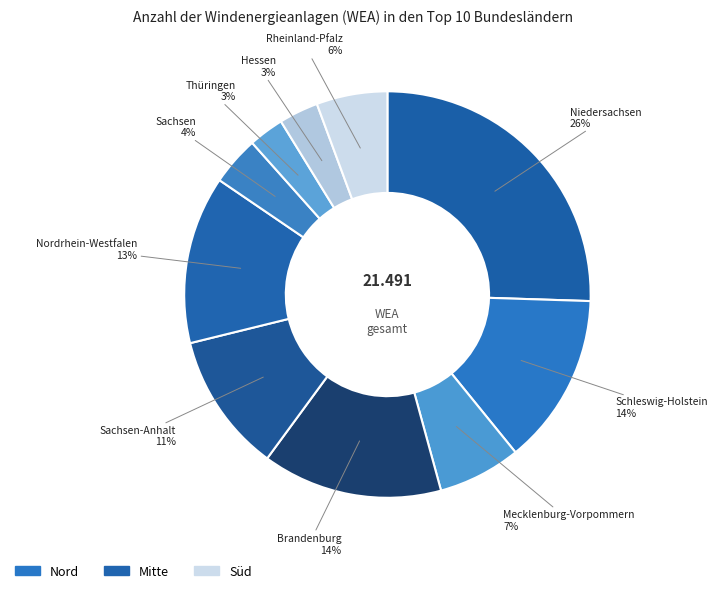

Is the sum of Rheinland-Pfalz and Mecklenburg-Vorpommern greater than half?

No